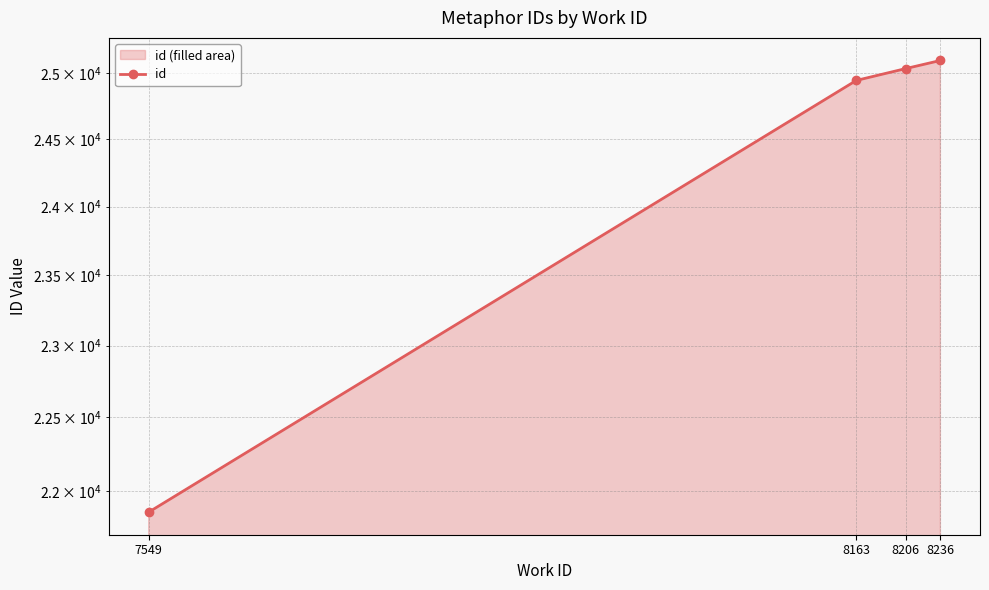

Which category has the lowest value across all series?

7549